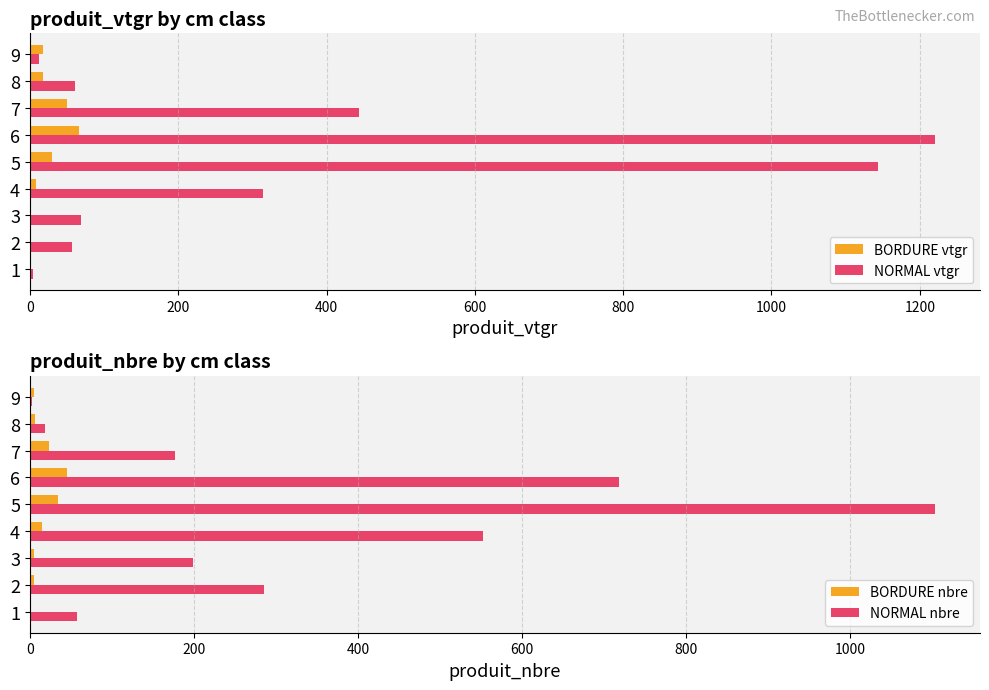

What is the minimum value shown in the chart?

0.1